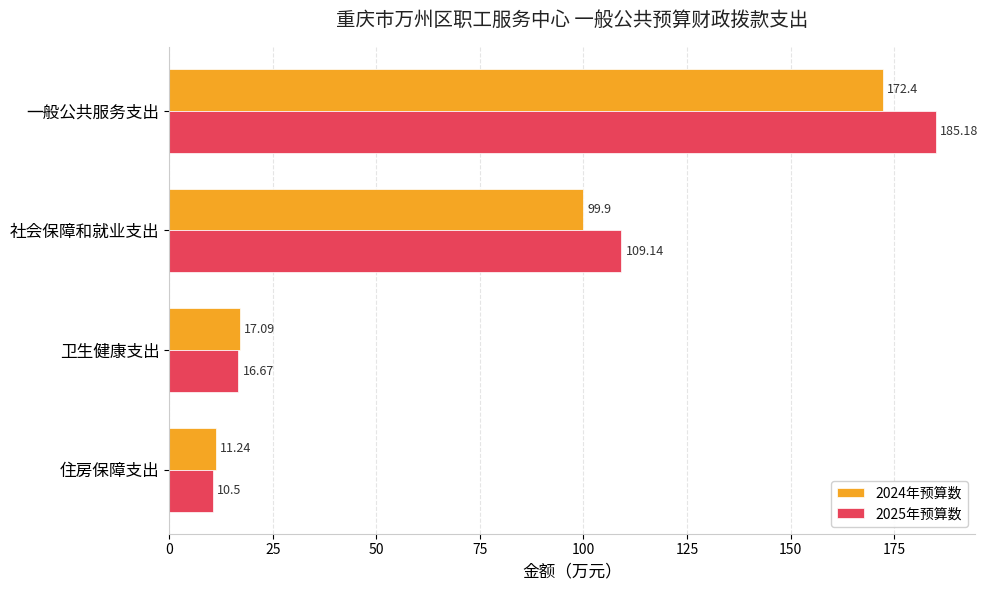

Between 社会保障和就业支出 and 住房保障支出, which series saw the biggest shift?

2025年预算数